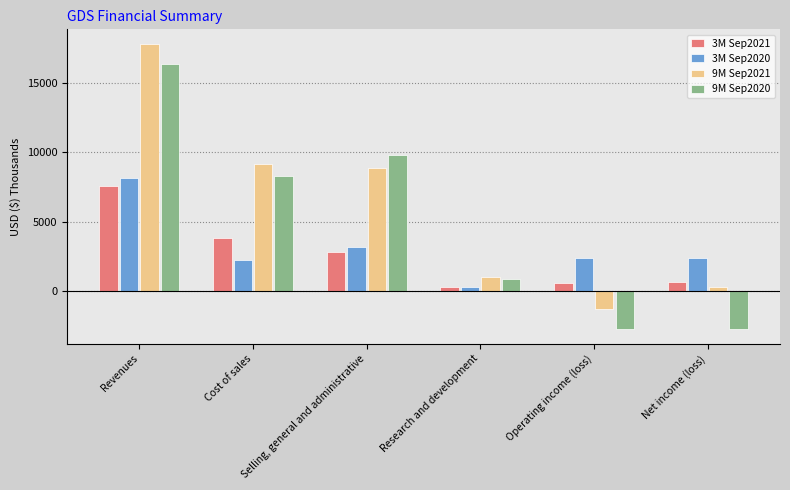

List the series in order of their peak value, highest first.

9M Sep2021, 9M Sep2020, 3M Sep2020, 3M Sep2021